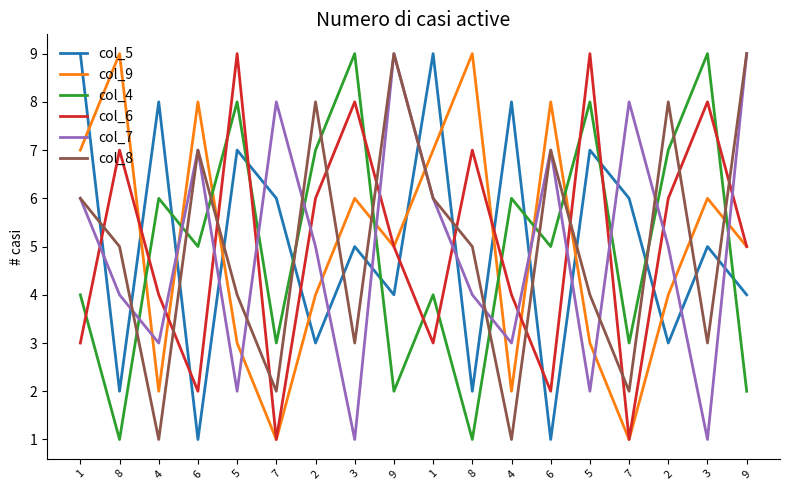

What value does the col_6 series have at 7?

1